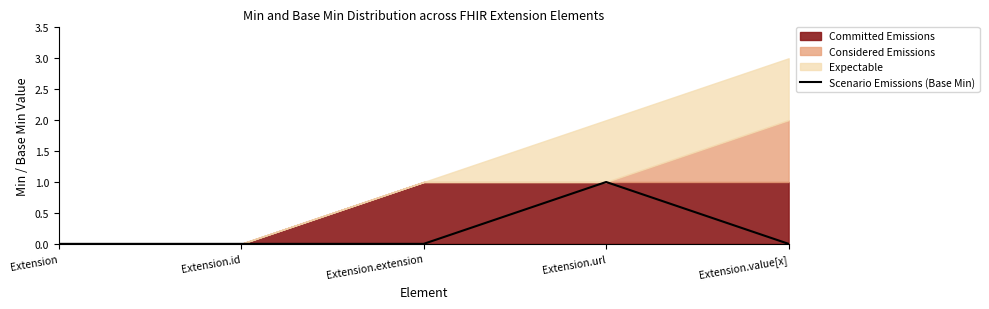

At which category does the chart reach its minimum across all series?

Extension